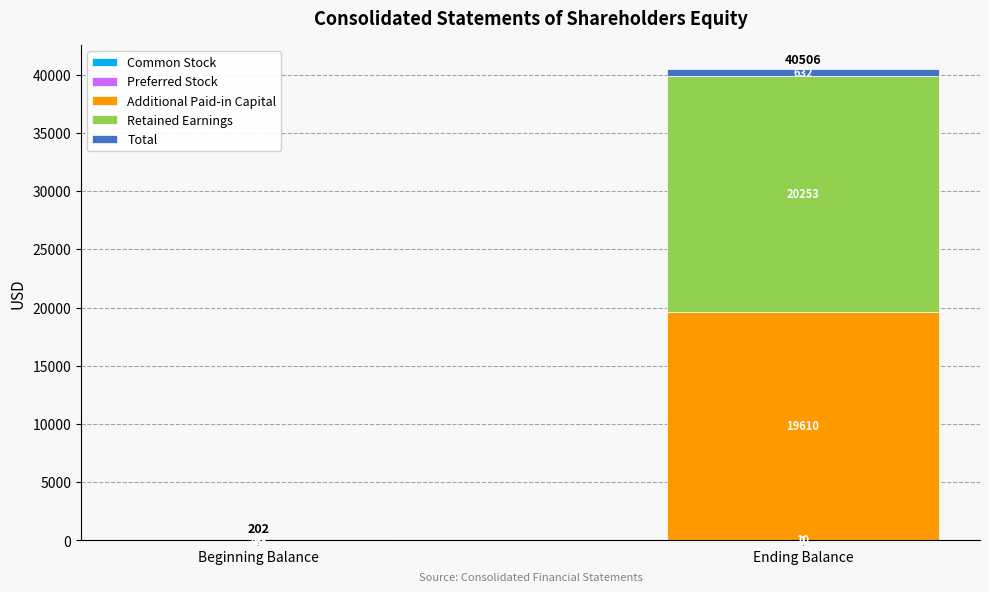

What is the total value across all series at Ending Balance?

40506